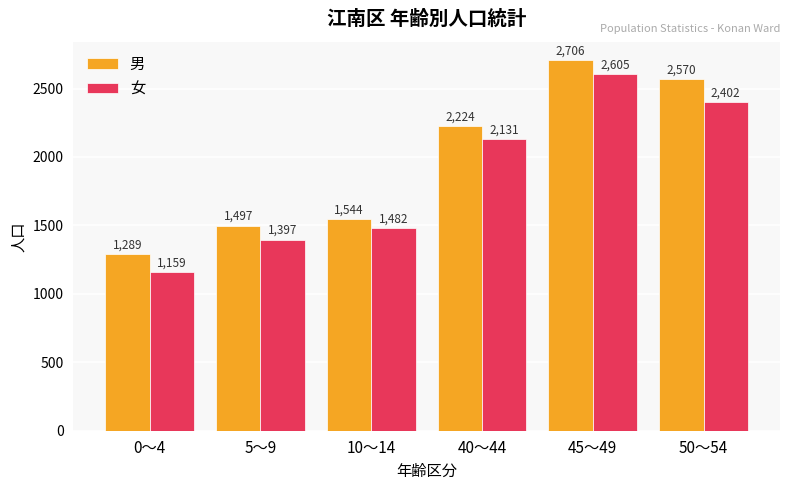

Which series has the largest range (max minus min)?

女